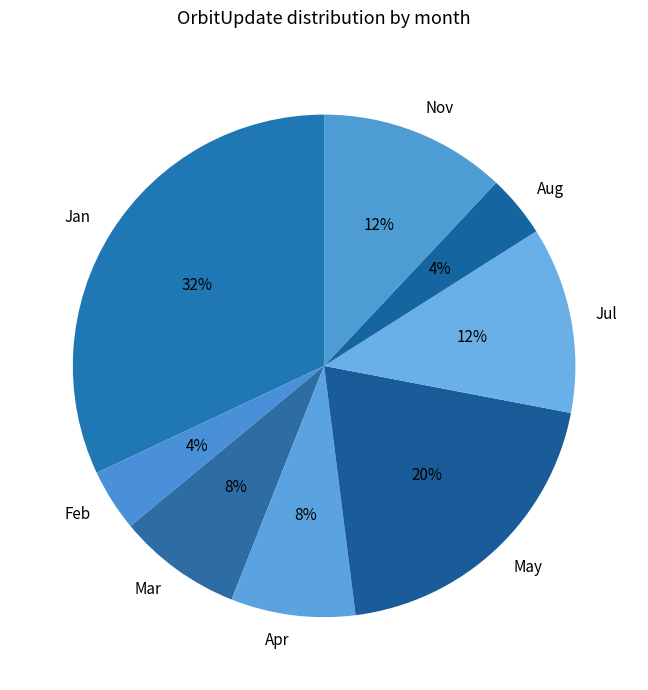

Count the number of slices in the pie.

8